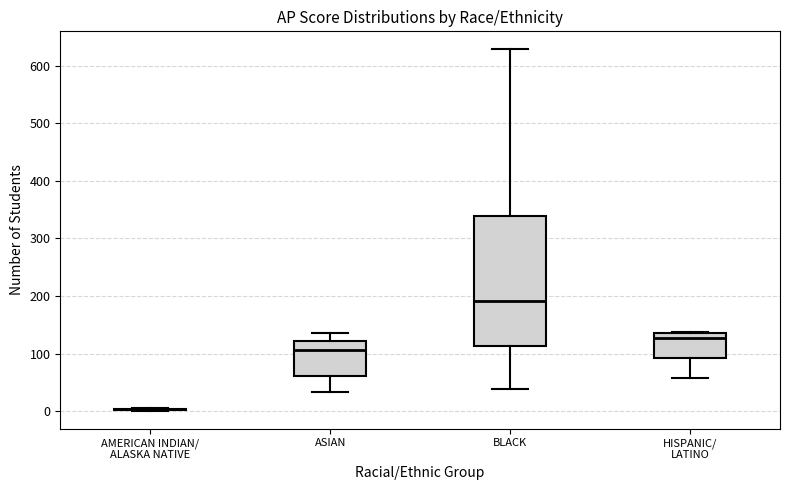

Which box is the tallest, from its lower edge to its upper edge?

BLACK